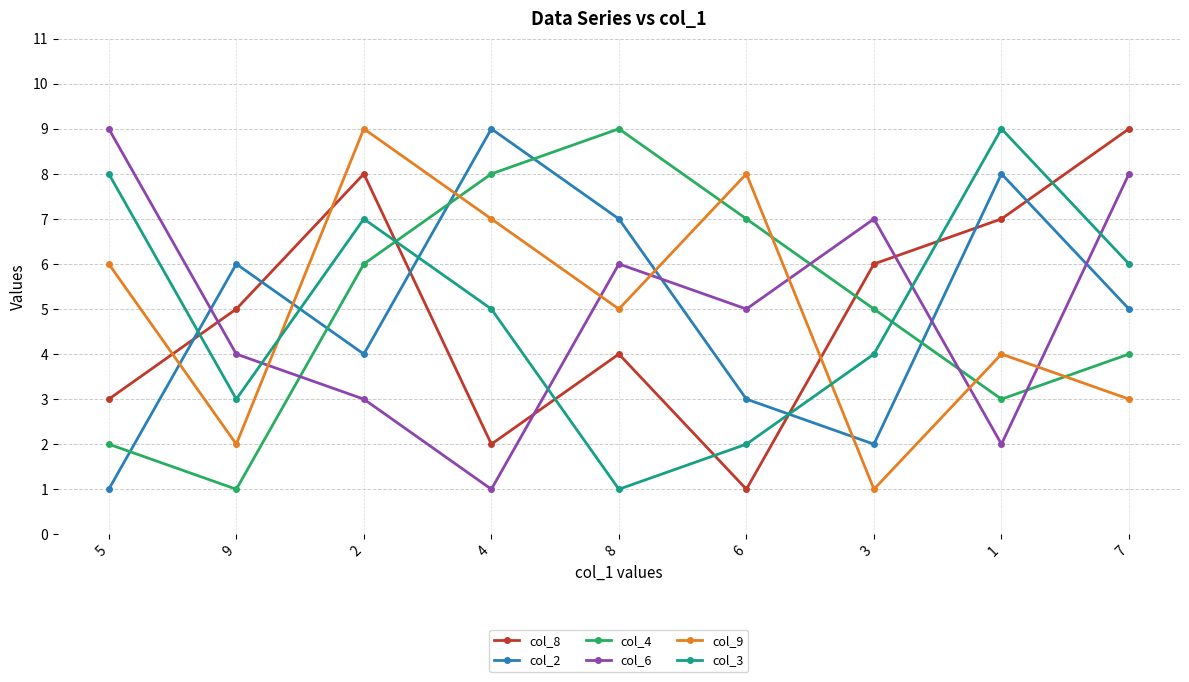

At 6, list the series in order from smallest to largest.

col_8, col_3, col_2, col_6, col_4, col_9